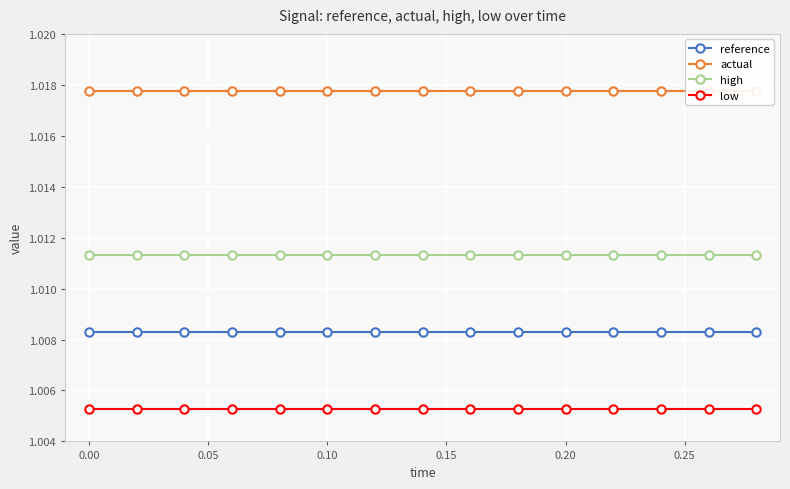

True or false: reference has more than 2 interior local peaks.

False